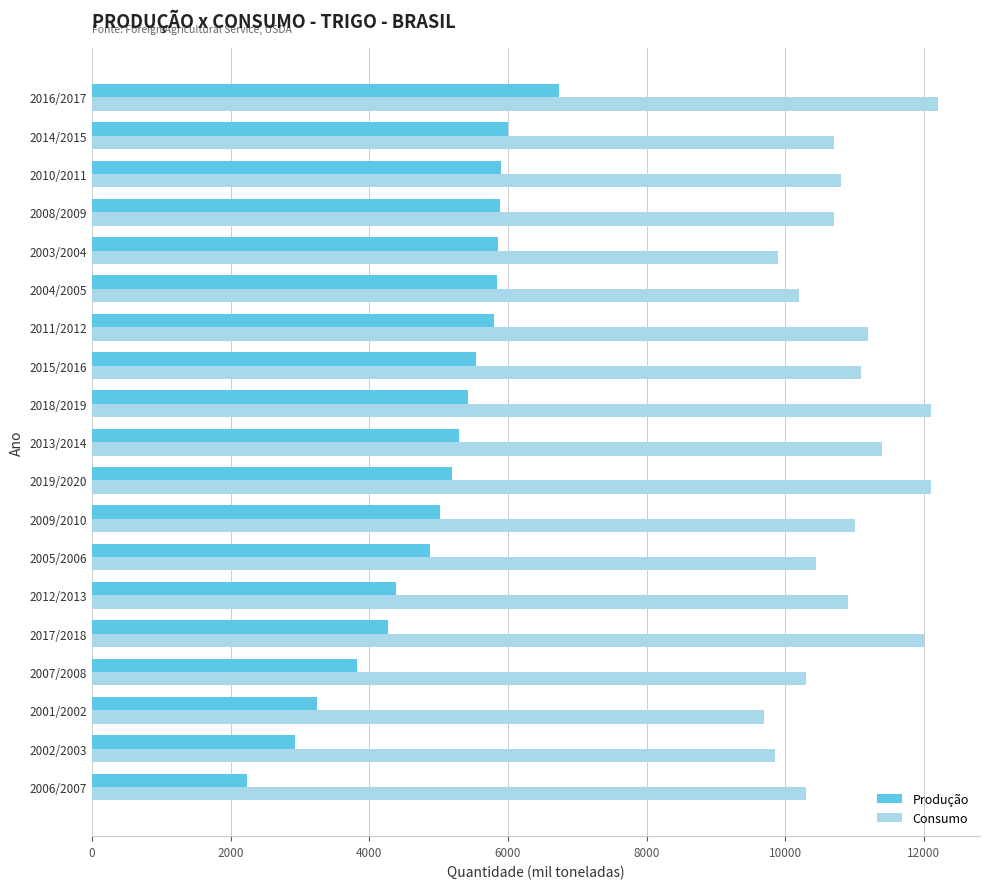

Which series changed the most between 2001/2002 and 2014/2015?

Produção